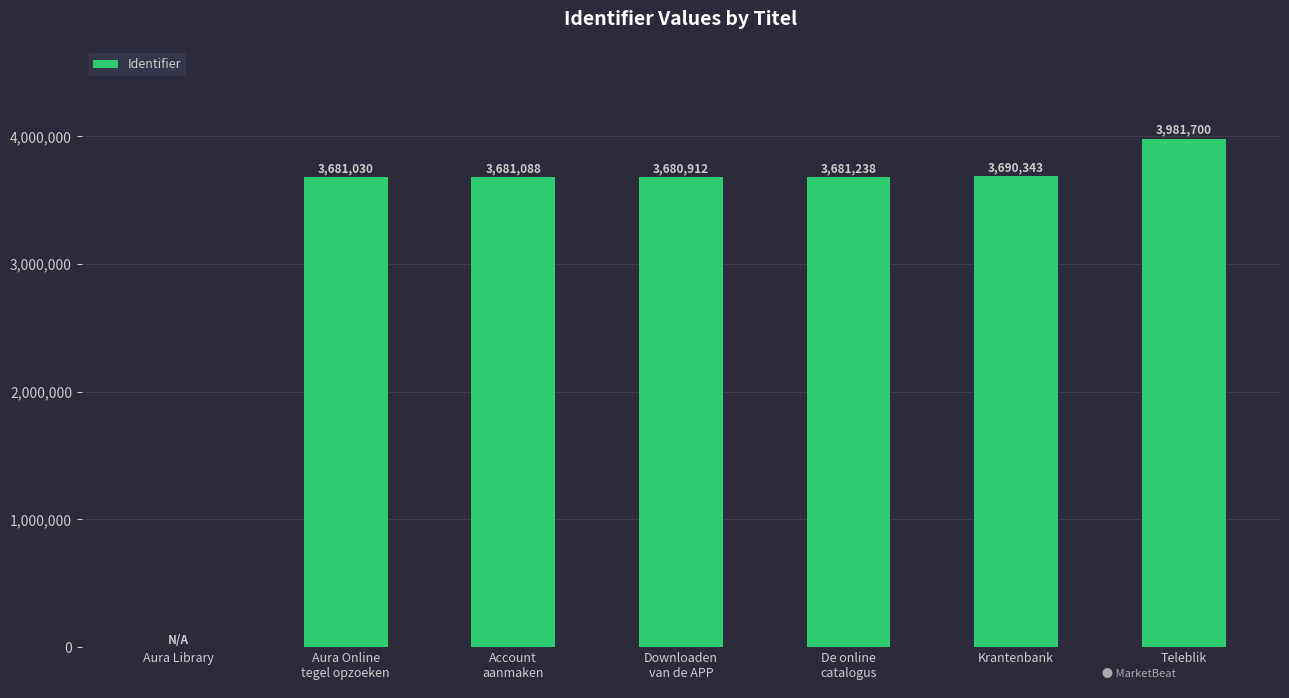

What is the sum of all values?

22396311